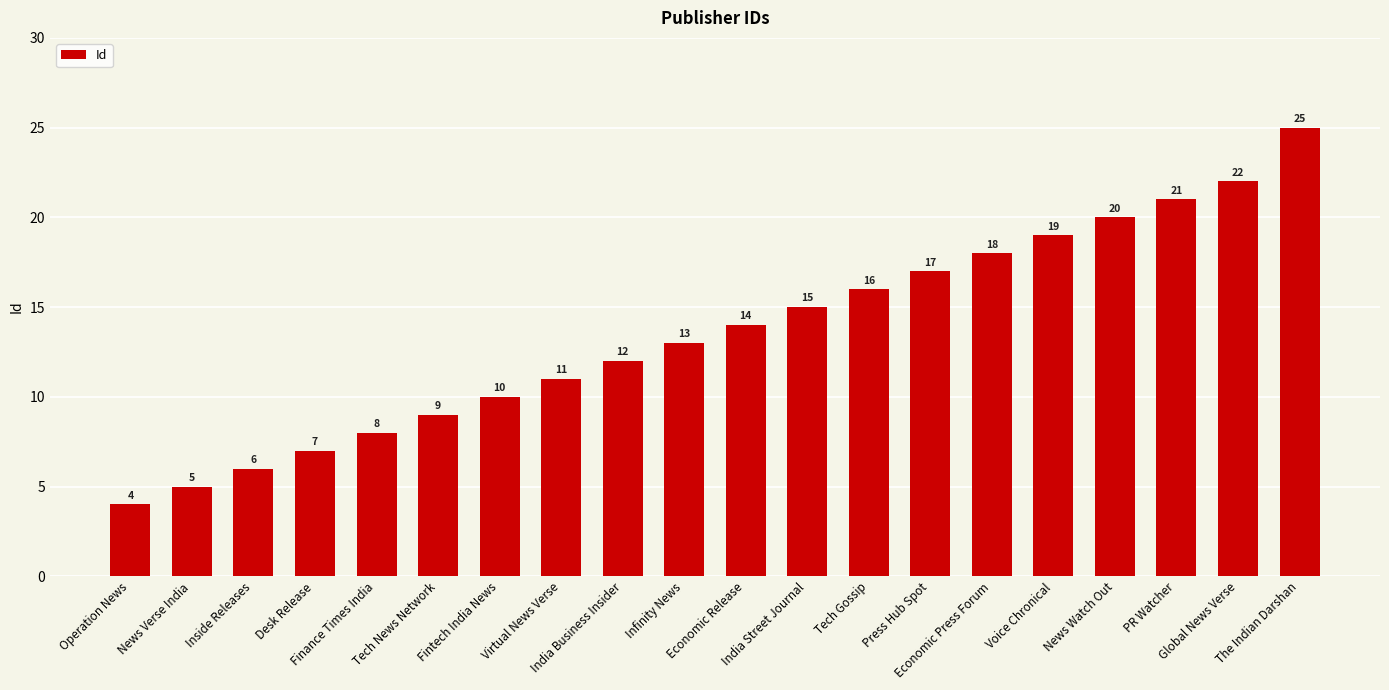

What is the sum of the values at Virtual News Verse and Economic Release?

25